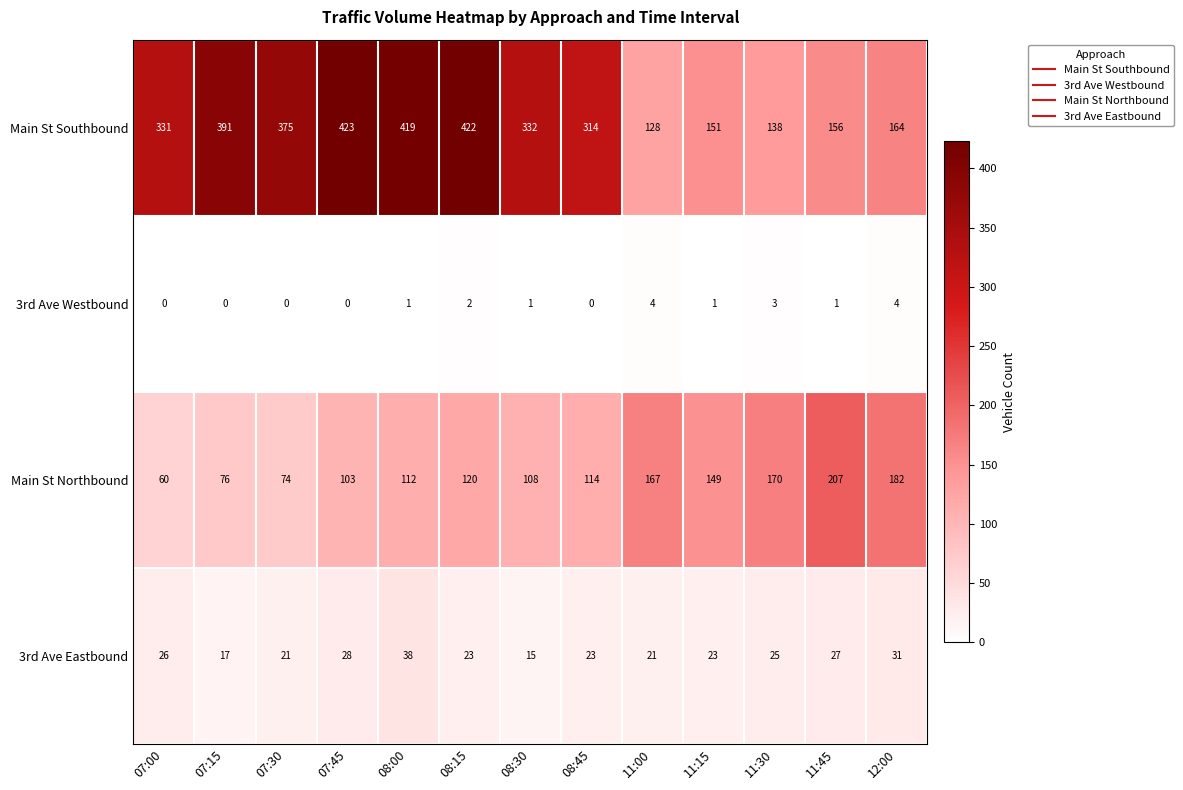

What is the total value across all series at 11:30?

336